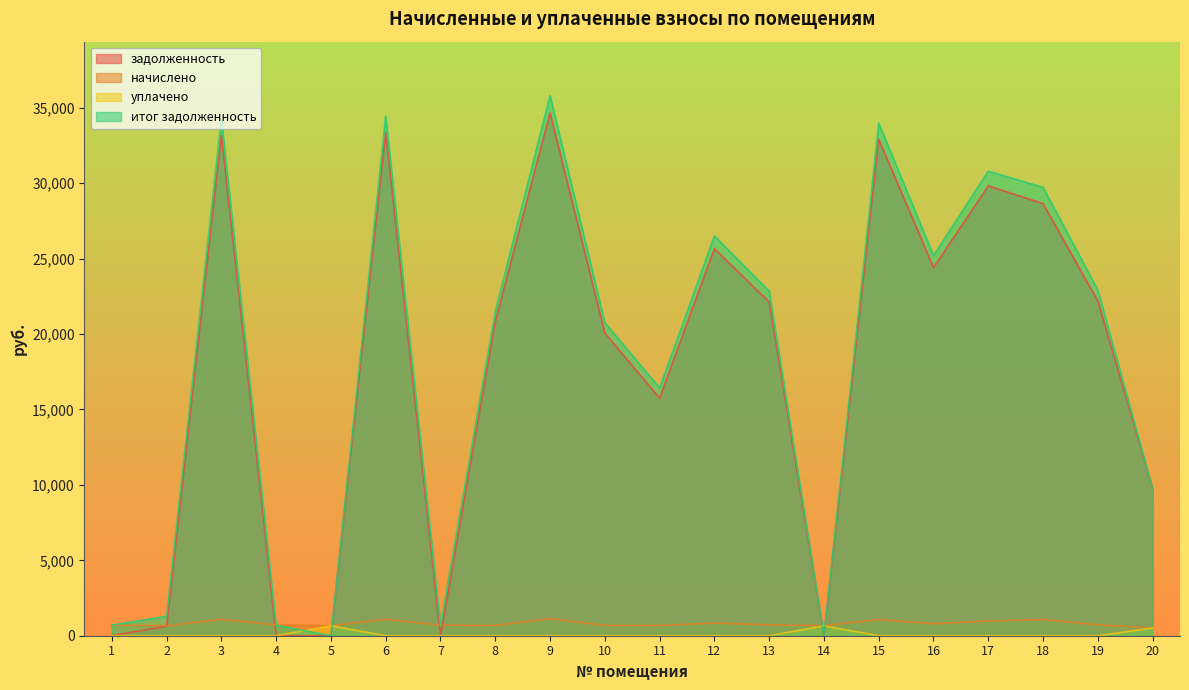

Which category has the highest value across all series?

9